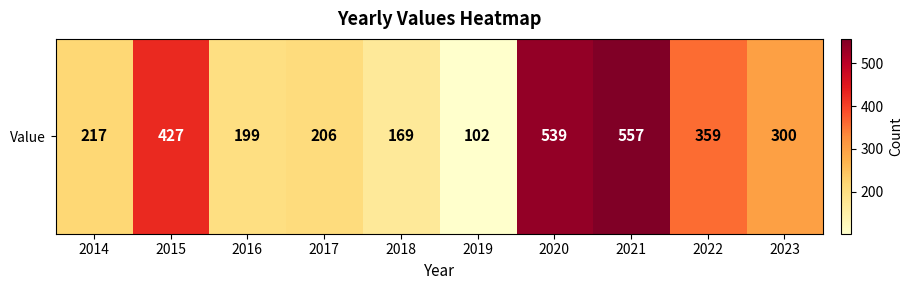

The value at 2018 is 74. True or false?

False